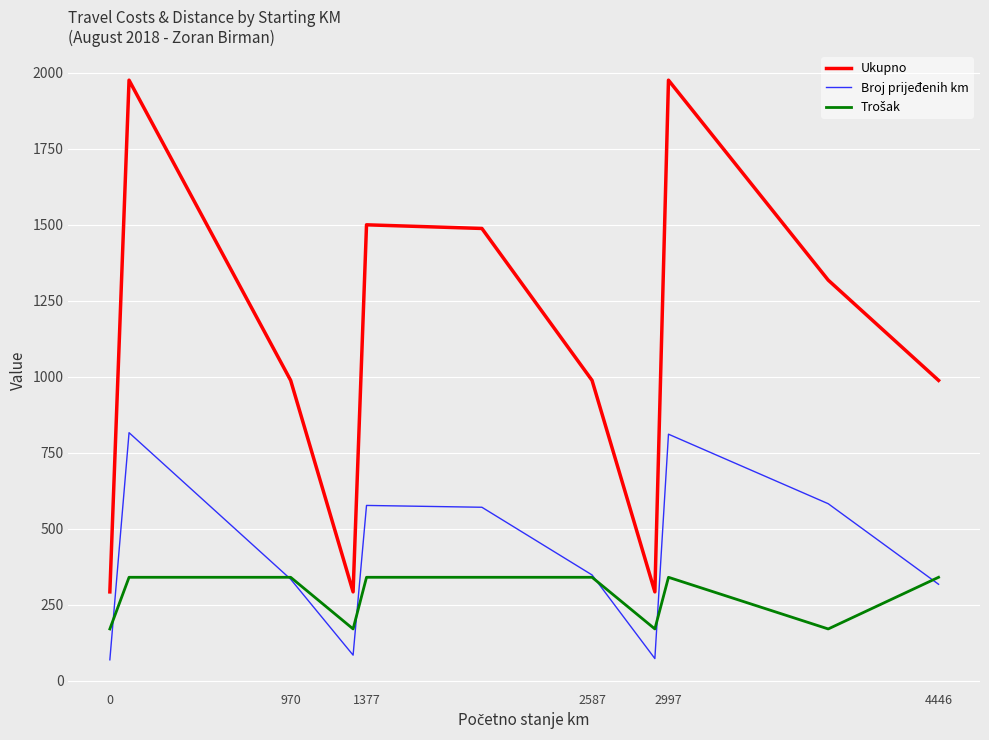

How many values in the Ukupno series are below 988?

3